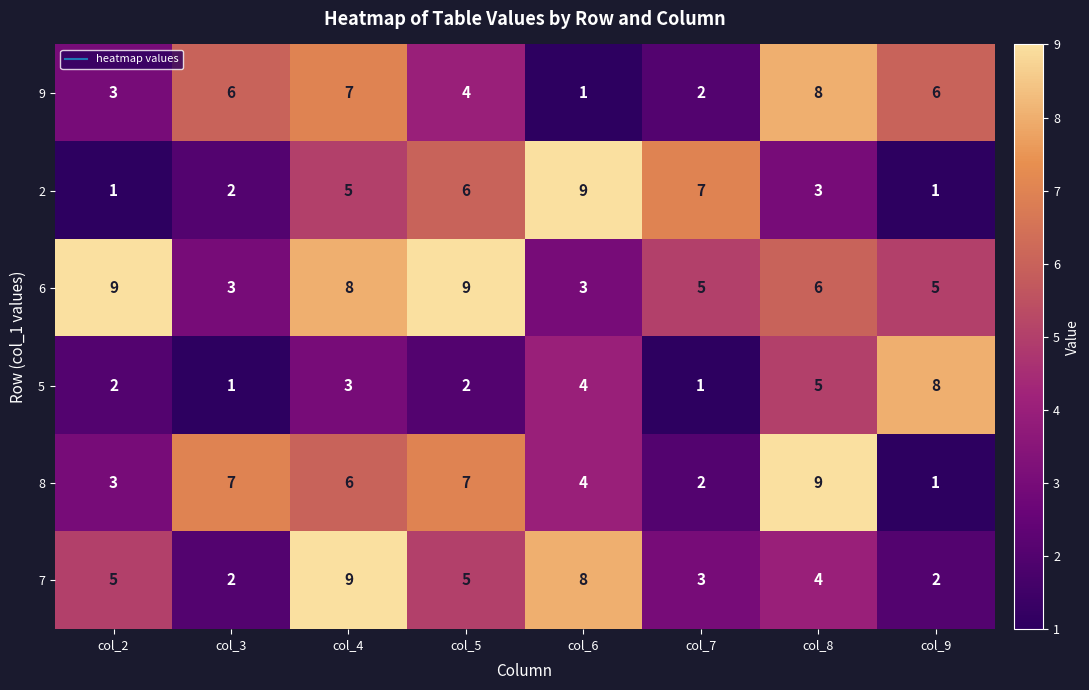

Between col_3 and col_8, which series saw the biggest shift?

5